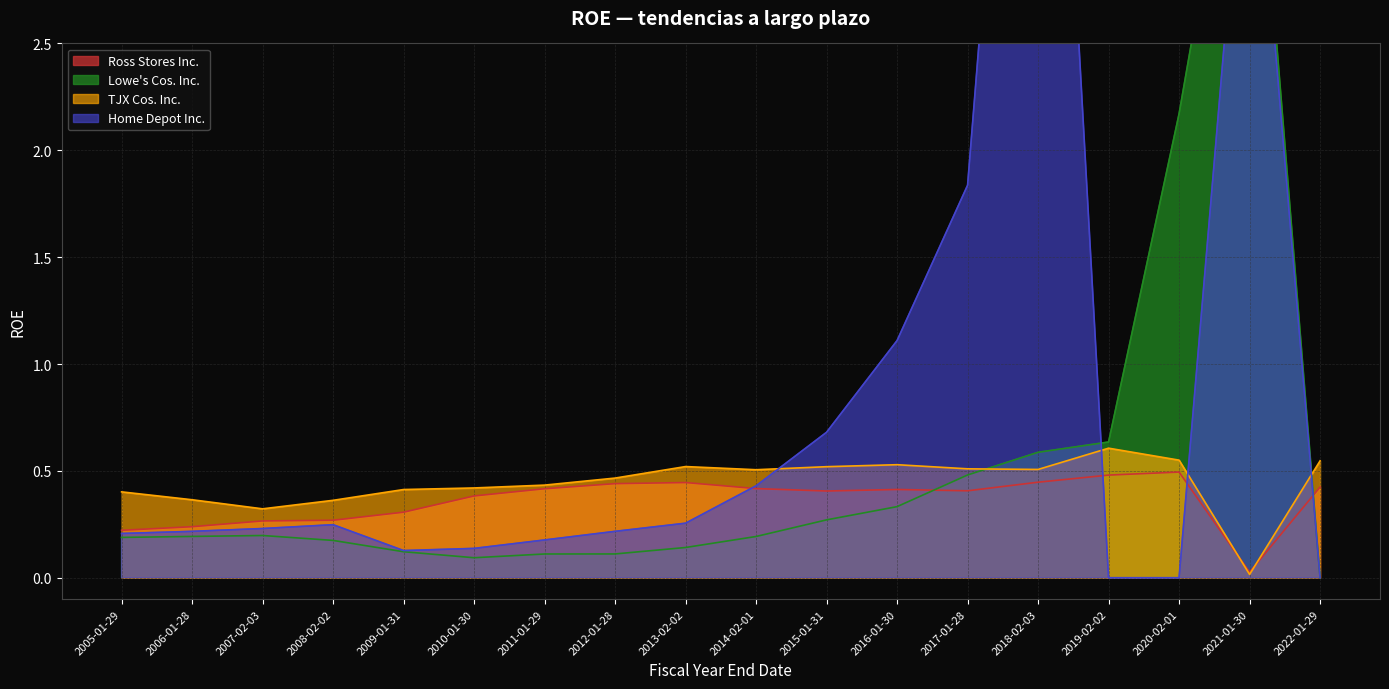

Does the chart display data point markers on the line(s)?

No